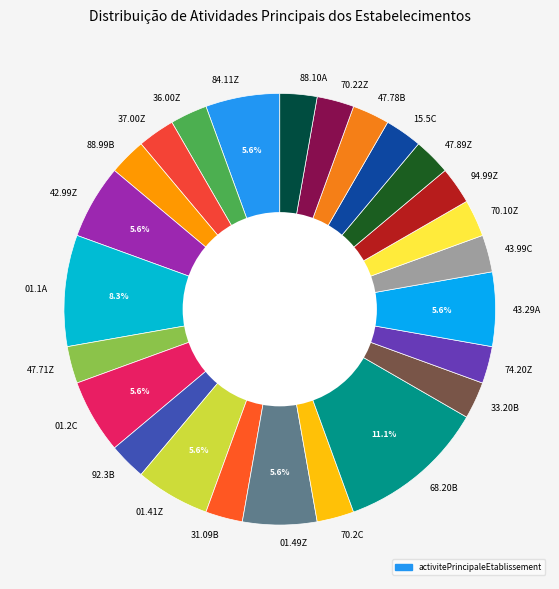

Count the number of slices in the pie.

25